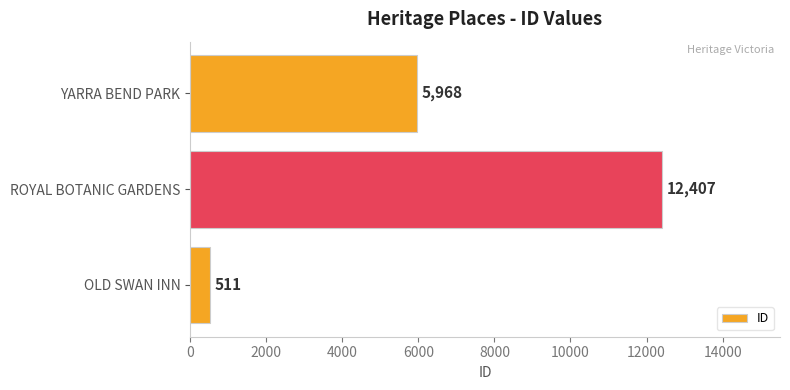

List the labels in order of value, smallest first.

OLD SWAN INN, YARRA BEND PARK, ROYAL BOTANIC GARDENS